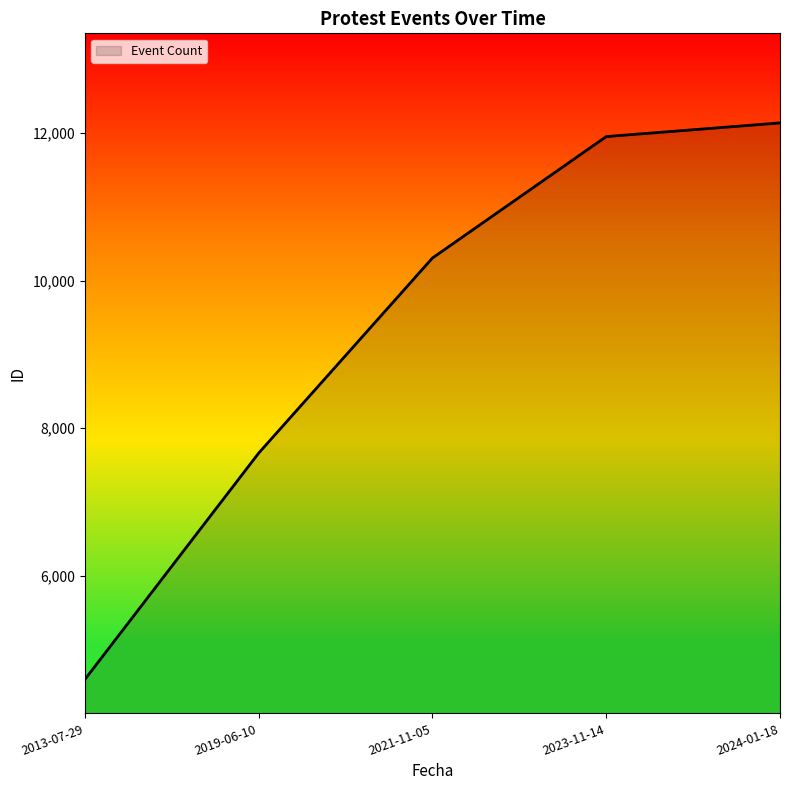

Reading left to right, transcribe all the data shown in this chart.

2013-07-29=4597	2019-06-10=7663	2021-11-05=10306	2023-11-14=11951	2024-01-18=12136